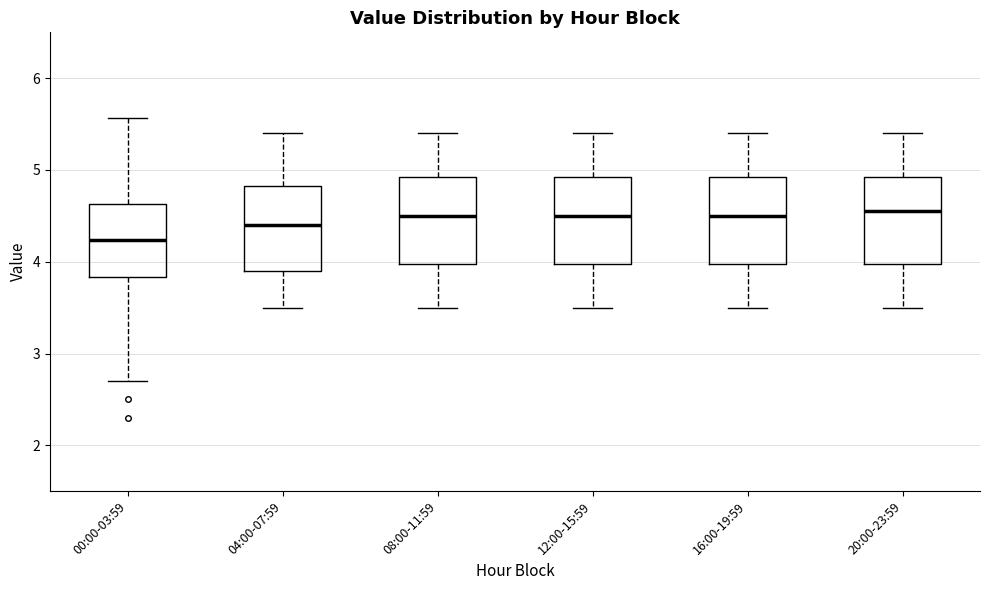

Reading left to right, read every box against the y-axis: the position of its median line, the range the box covers, and the ends of its whiskers. The values are not printed on the chart, so give them approximately, as read against the axis.

00:00-03:59: median 4.2, box 3.8 to 4.6, whiskers 2.7 to 5.6
04:00-07:59: median 4.4, box 3.9 to 4.8, whiskers 3.5 to 5.4
08:00-11:59: median 4.5, box 4.0 to 4.9, whiskers 3.5 to 5.4
12:00-15:59: median 4.5, box 4.0 to 4.9, whiskers 3.5 to 5.4
16:00-19:59: median 4.5, box 4.0 to 4.9, whiskers 3.5 to 5.4
20:00-23:59: median 4.6, box 4.0 to 4.9, whiskers 3.5 to 5.4